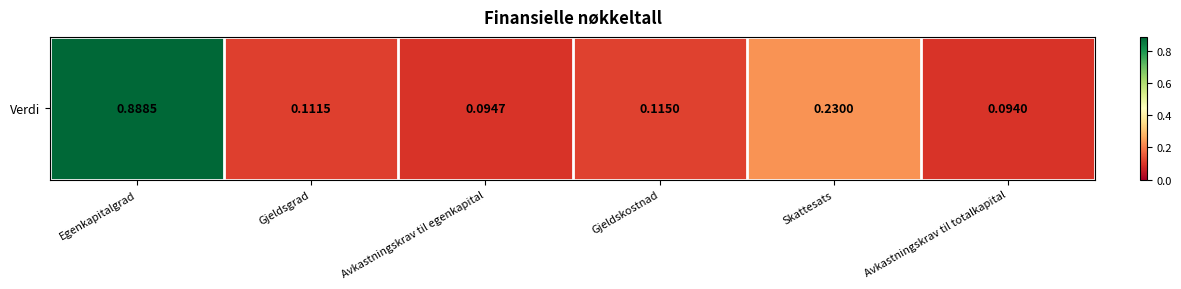

What is the difference between the second highest and second lowest values?

0.1